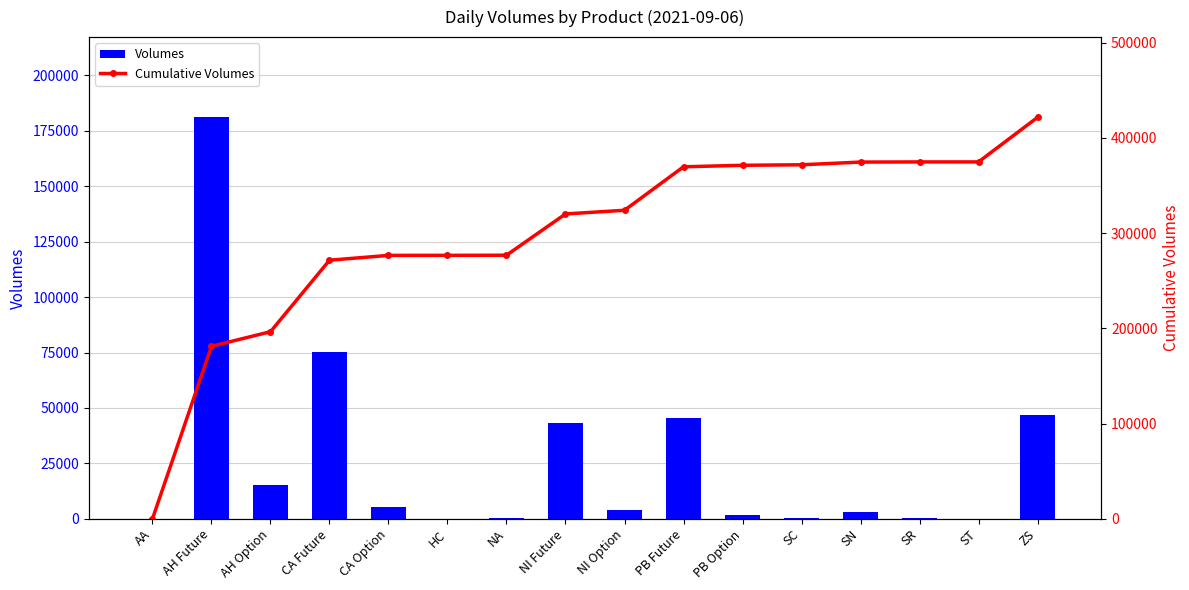

Which series has the widest spread of values?

Cumulative Volumes